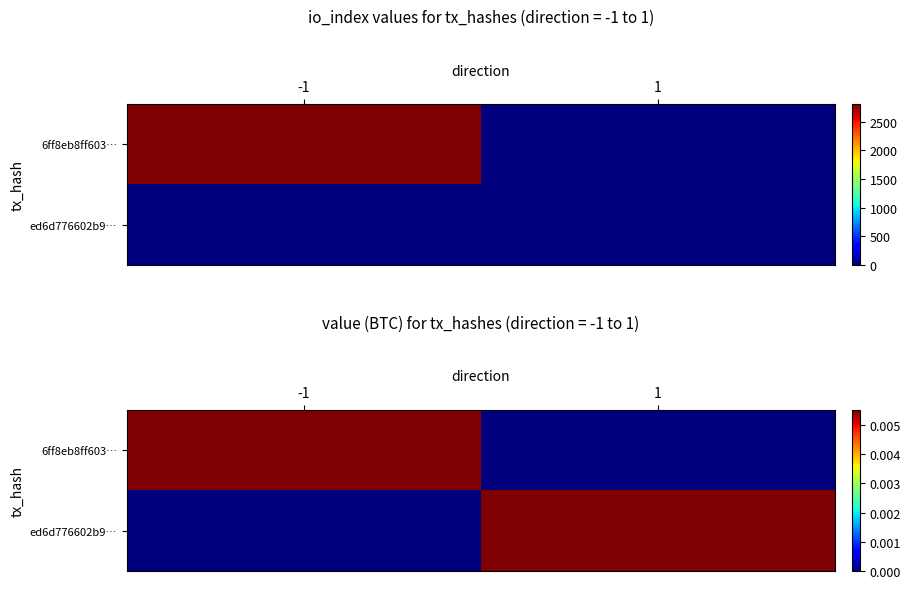

True or false: ed6d776602b9… has a value of 0.0 at 1.

True